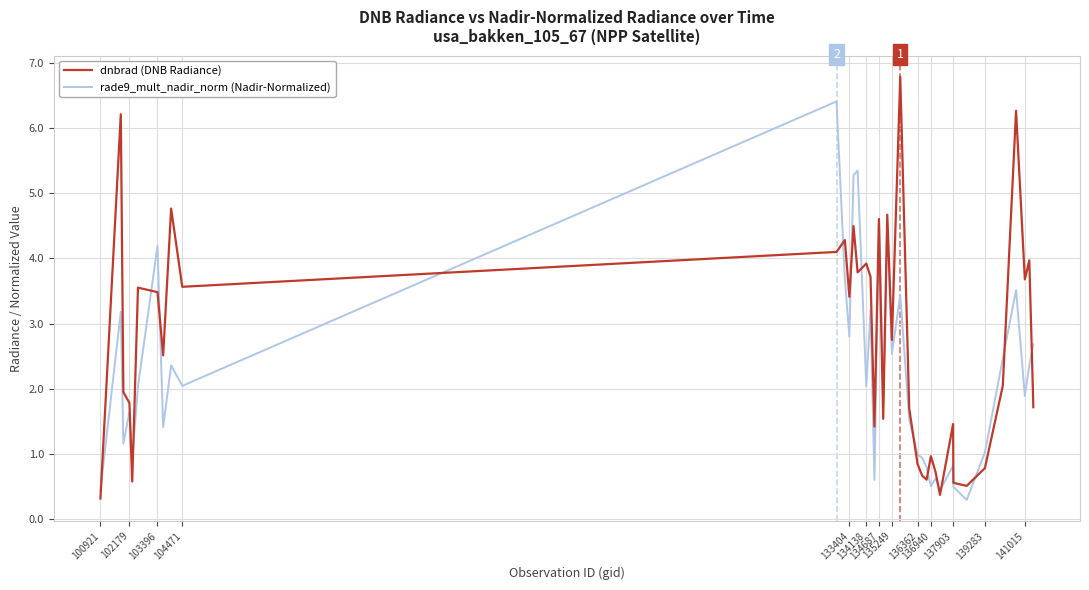

Which series has the widest spread of values?

dnbrad (DNB Radiance)